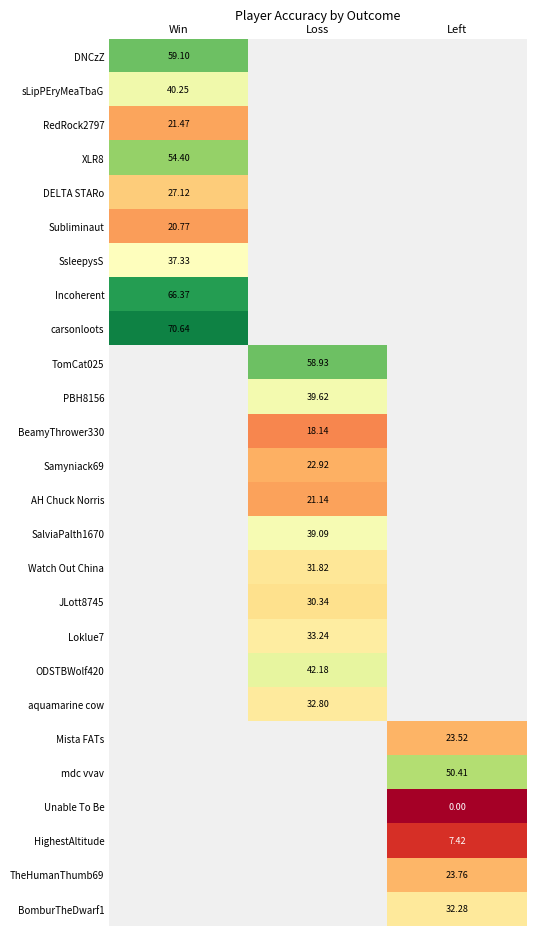

At which category does the chart reach its minimum across all series?

Left